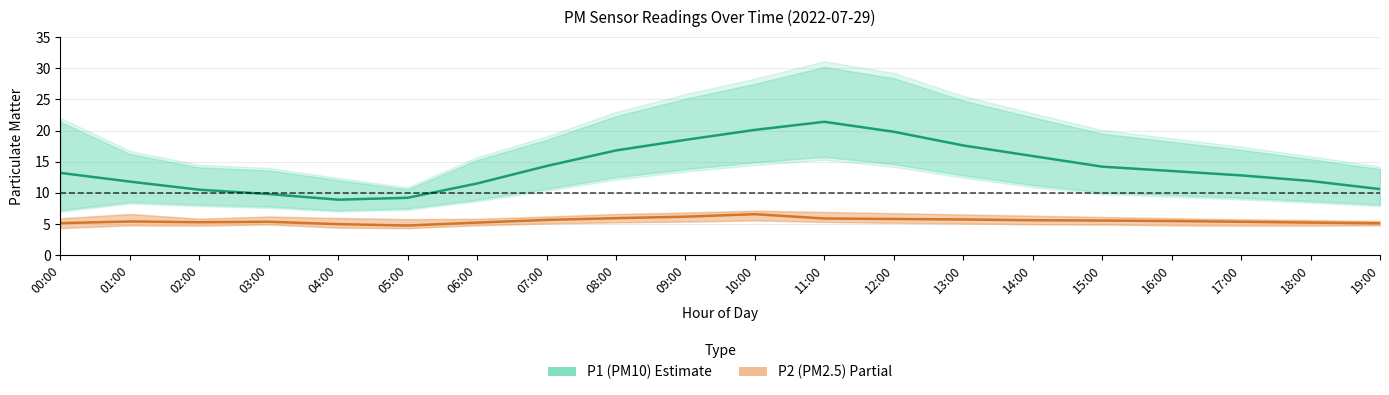

At how many categories does at least one series exceed 20?

2